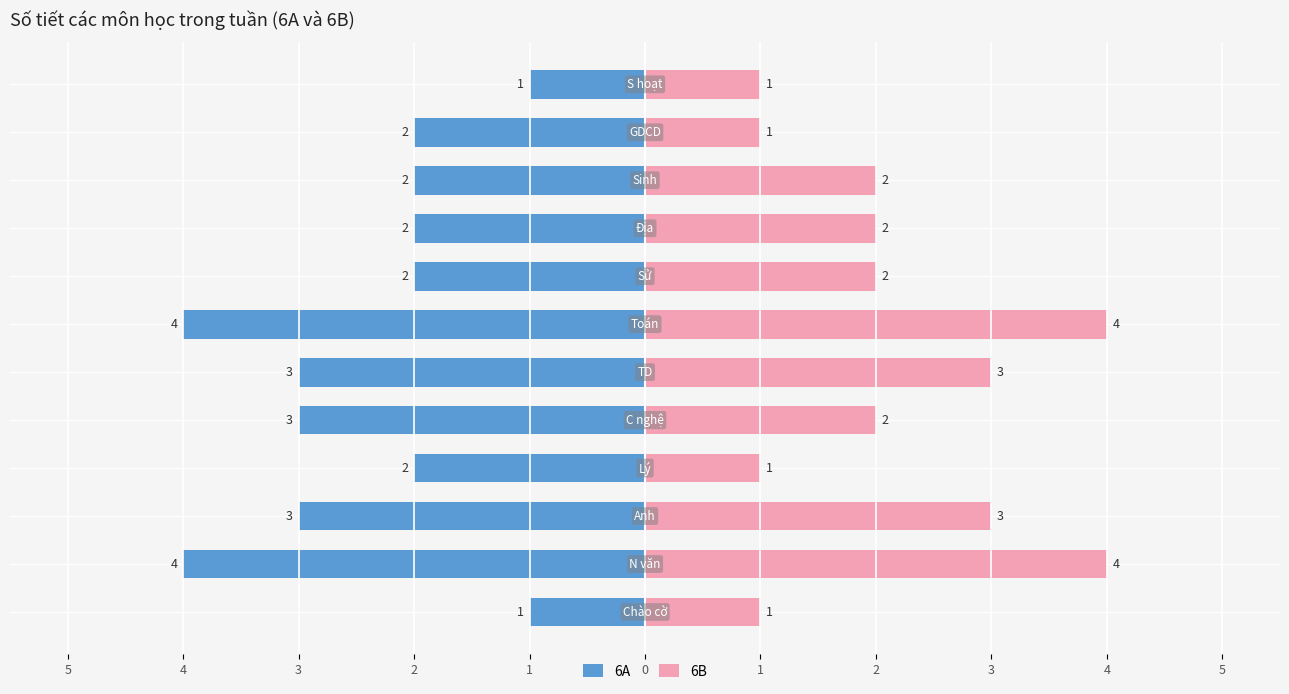

What is the difference between the second highest and minimum values in the 6A series?

3